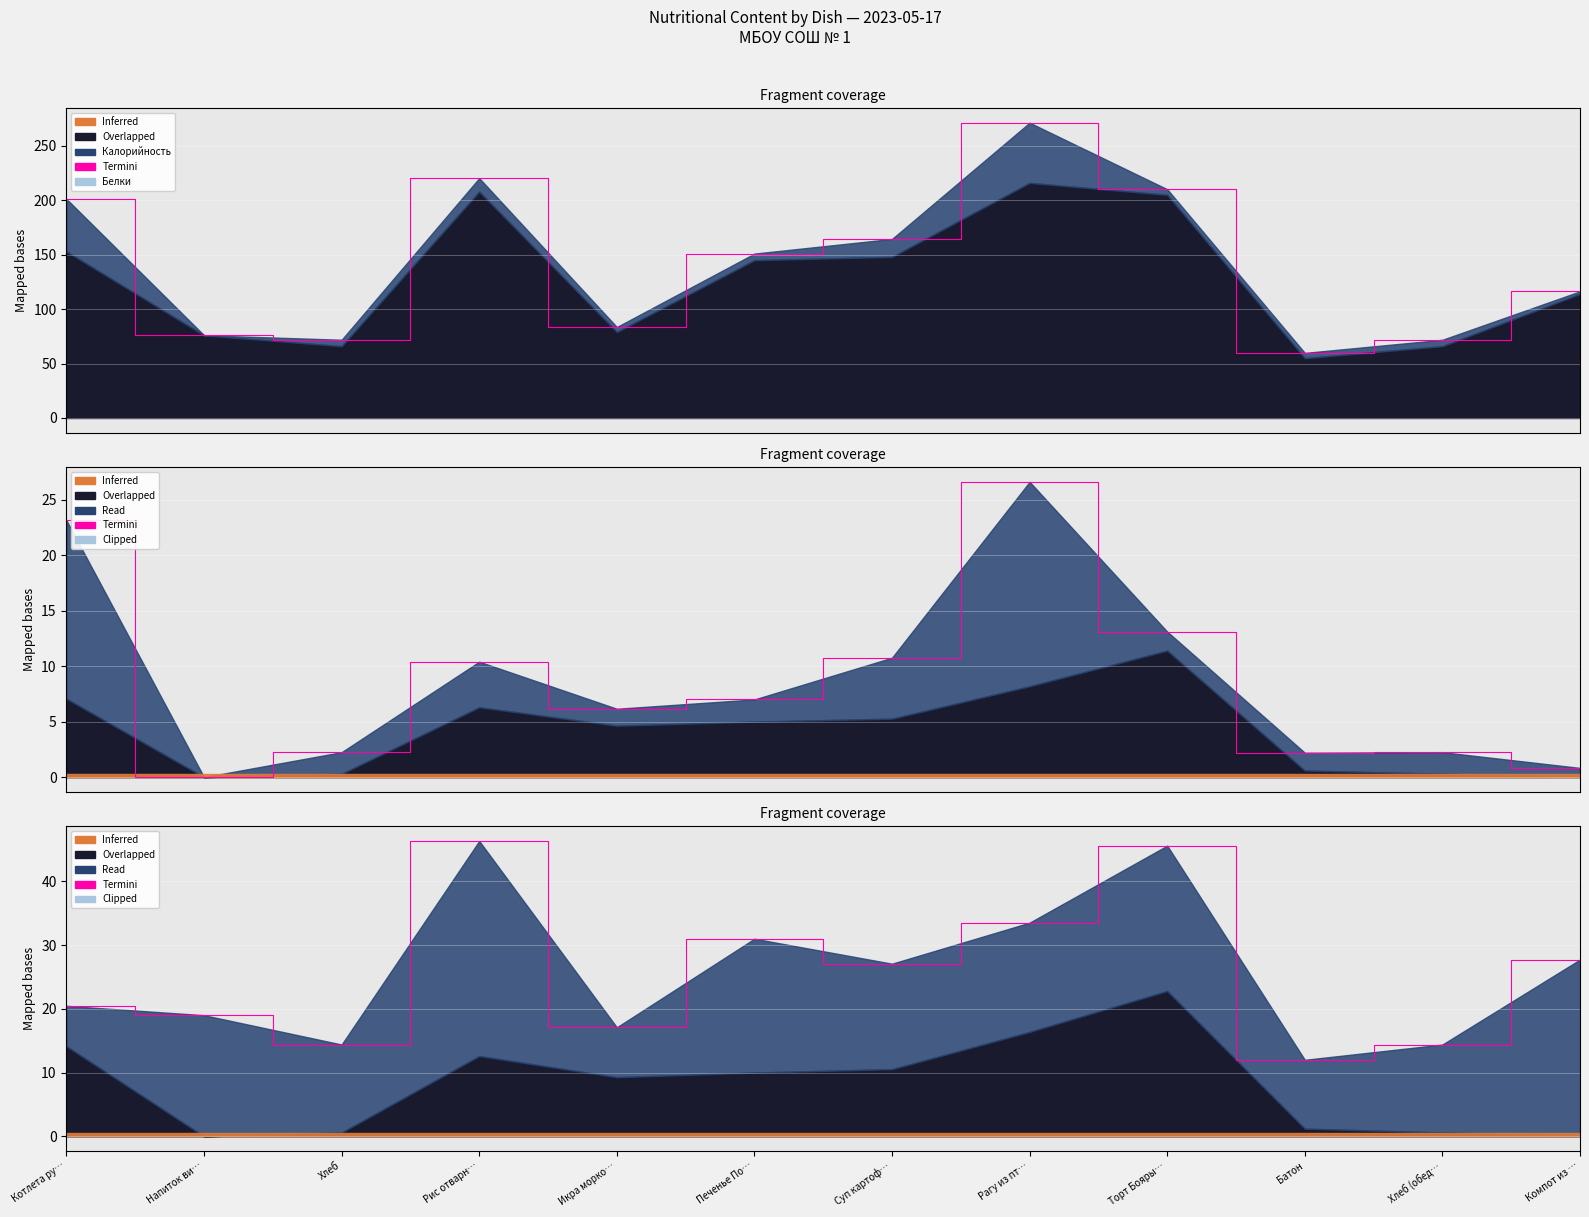

Does the chart display data point markers on the line(s)?

No